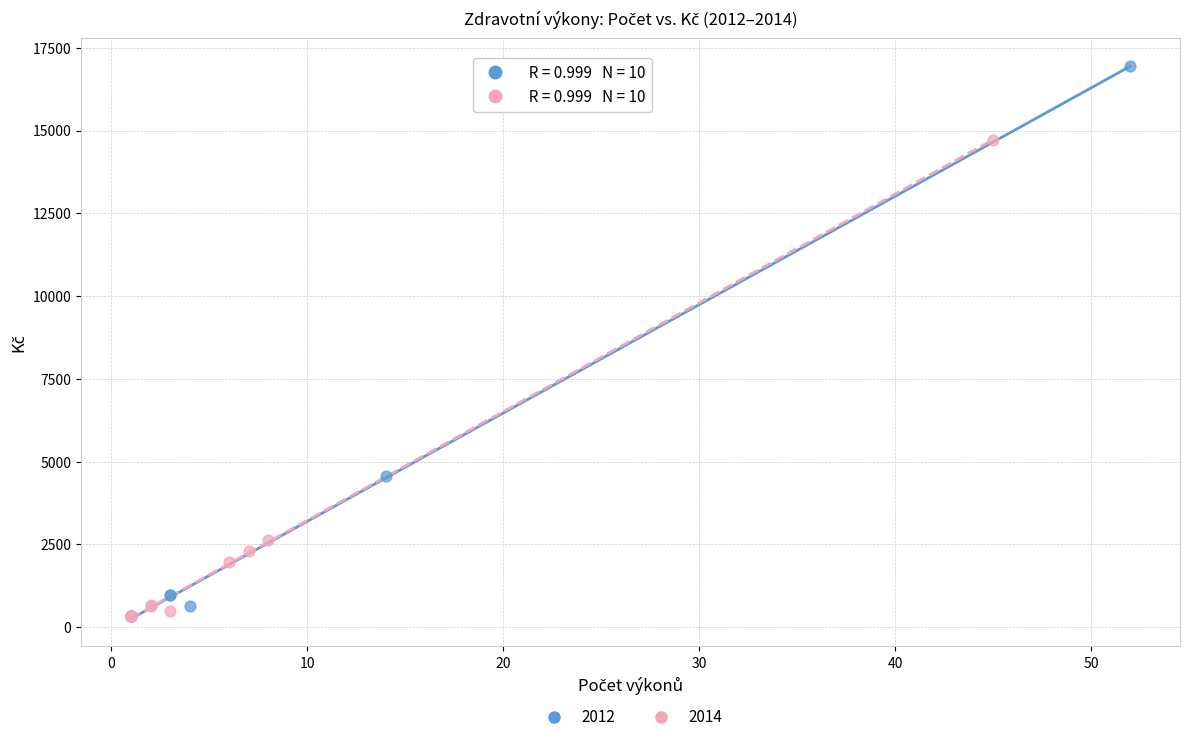

Which series has the largest Y range (max minus min)?

2012